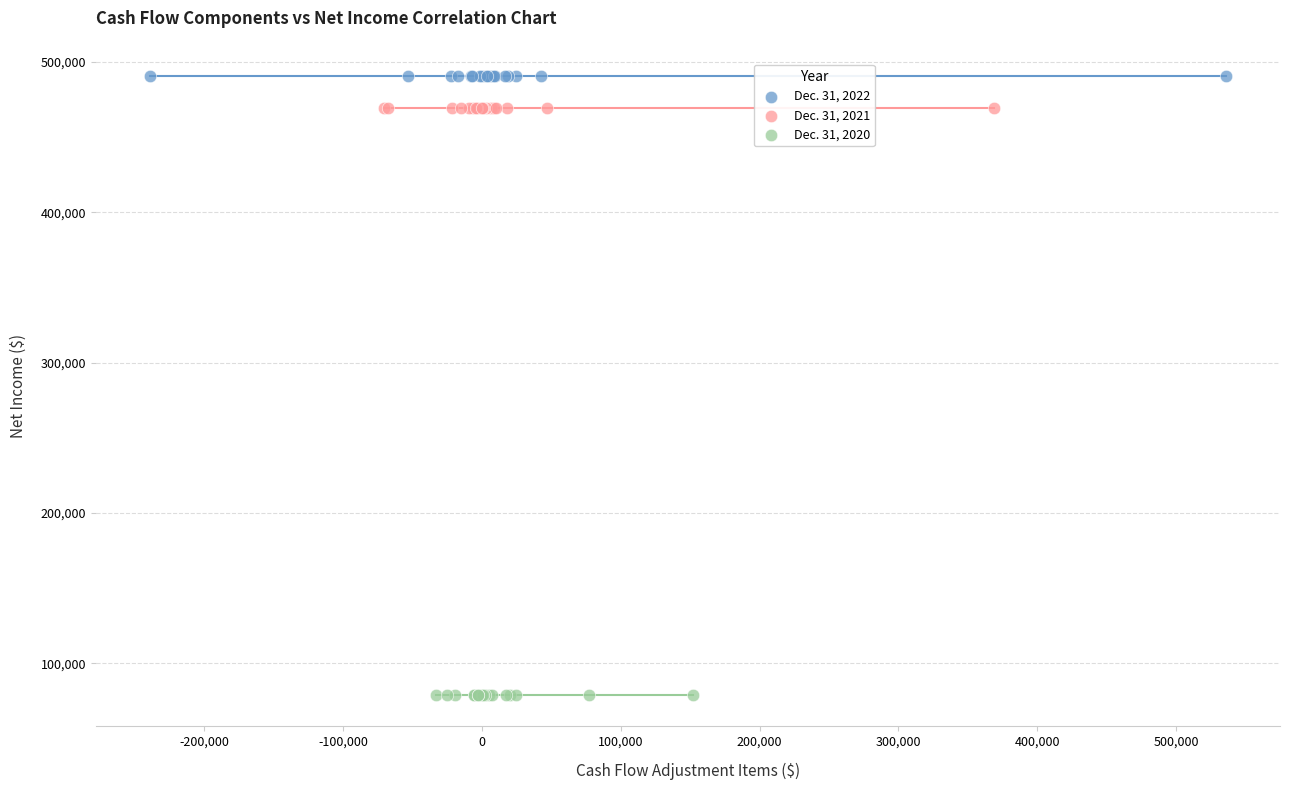

Which series reaches the minimum Y coordinate?

Dec. 31, 2020